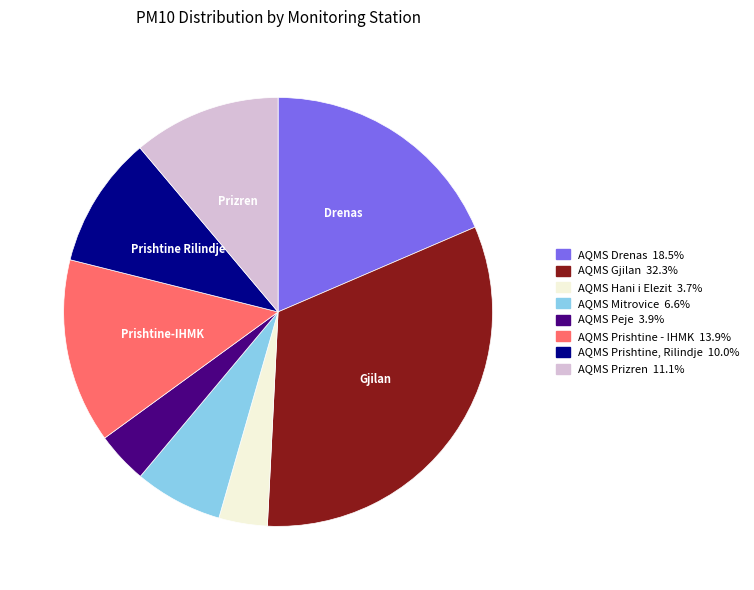

Which slice is the largest?

AQMS Gjilan